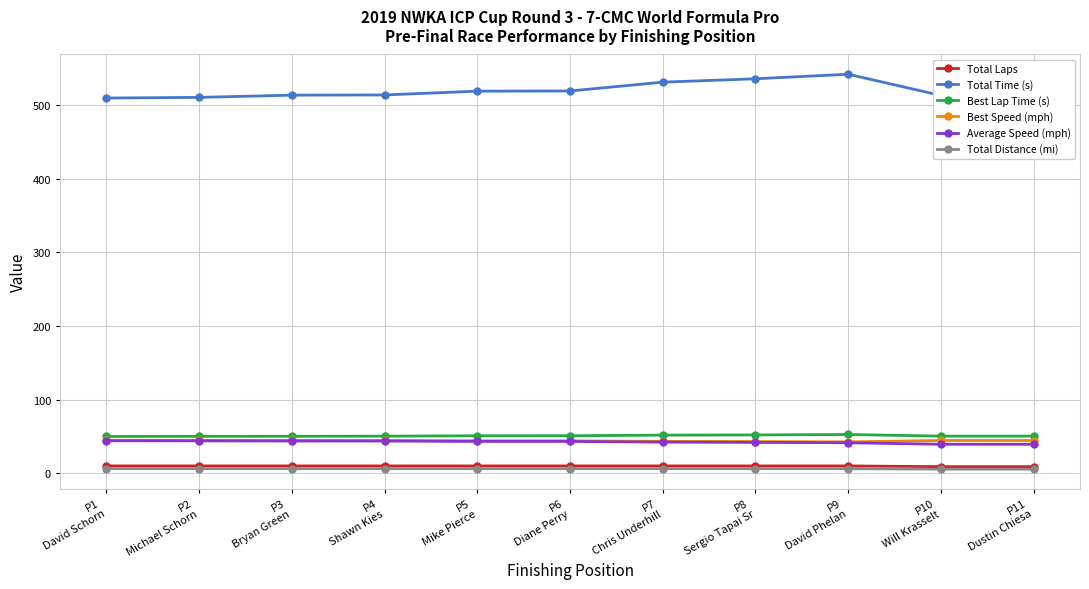

Is the value of Best Lap Time (s) at P11
Dustin Chiesa greater than the value of Total Time (s) at P5
Mike Pierce?

No